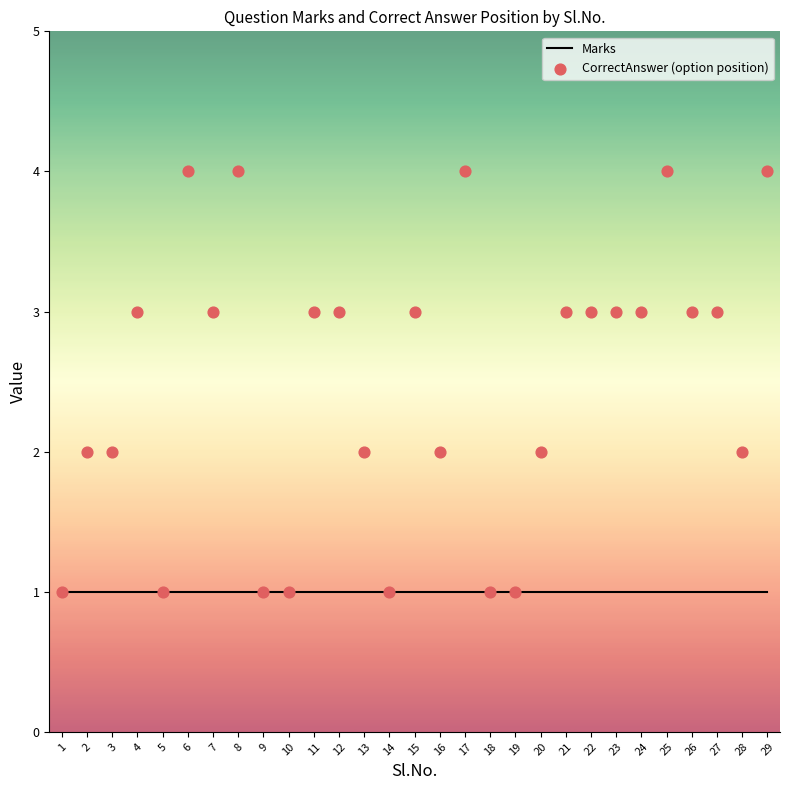

Which series has the largest total across all categories?

CorrectAnswer (option position)